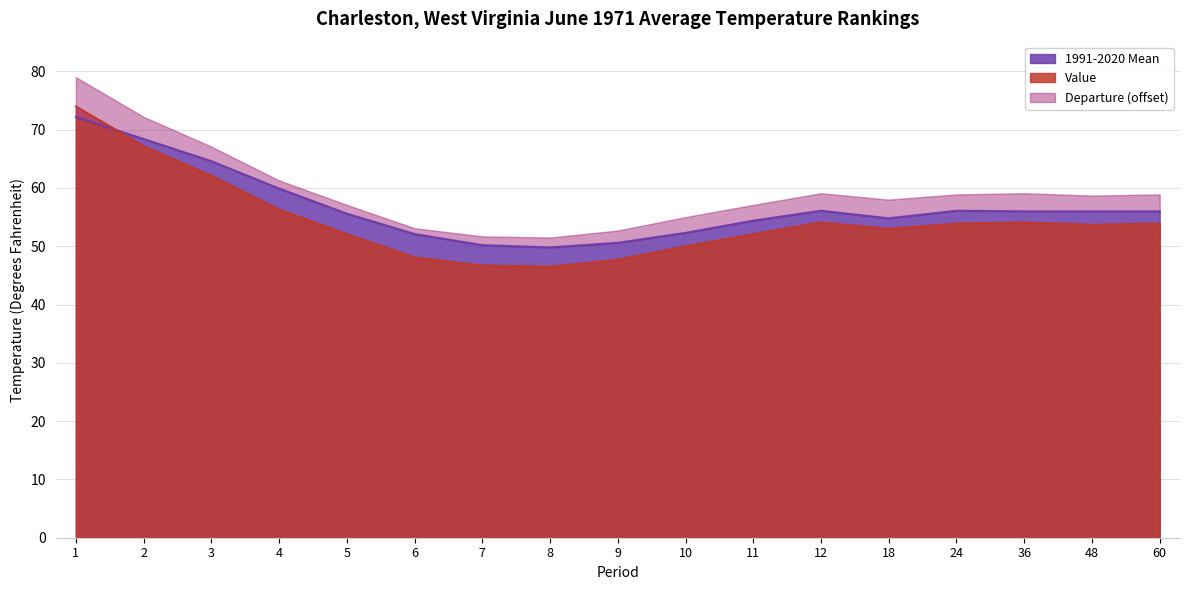

Is the value of 1991-2020 Mean at 2 greater than the value of Value at 11?

Yes